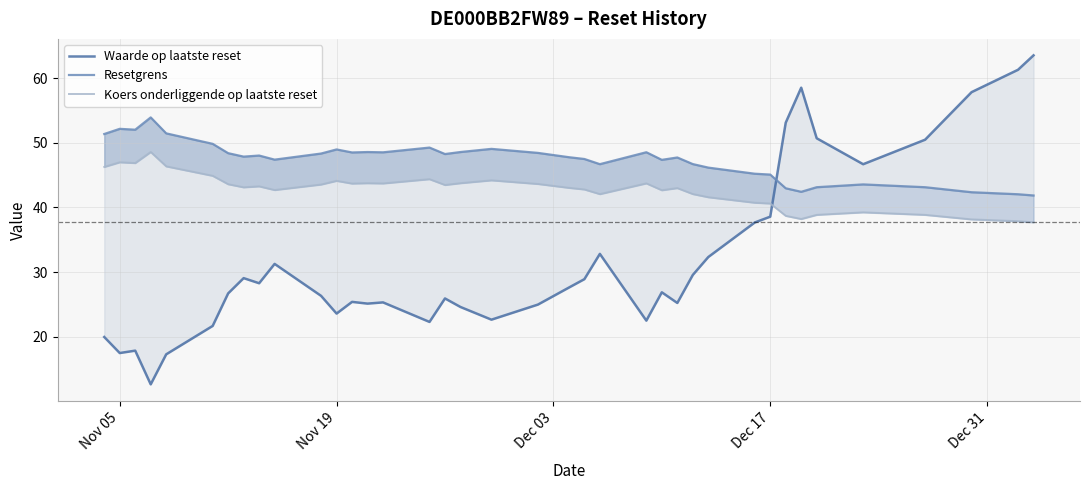

How many values in the Koers onderliggende op laatste reset series are below 43?

16